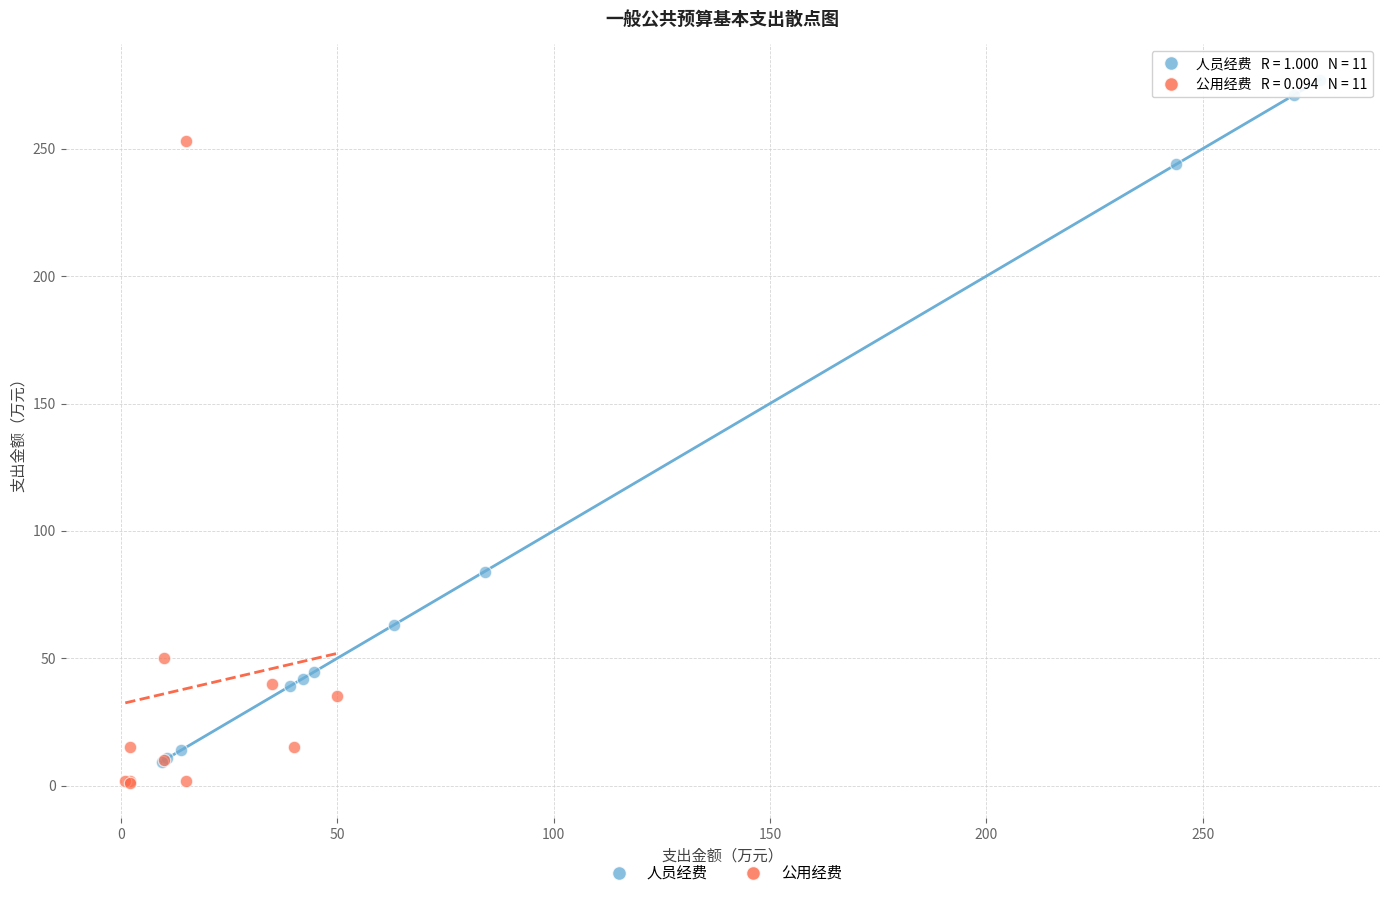

Which series has the widest spread of Y values?

人员经费